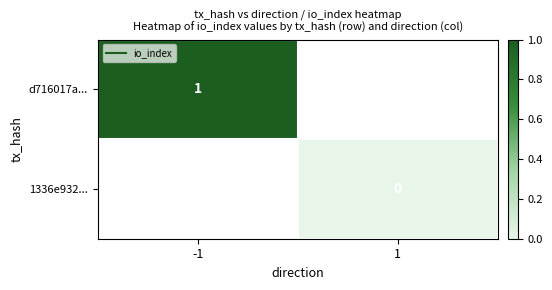

At how many categories does at least one series exceed 0?

1